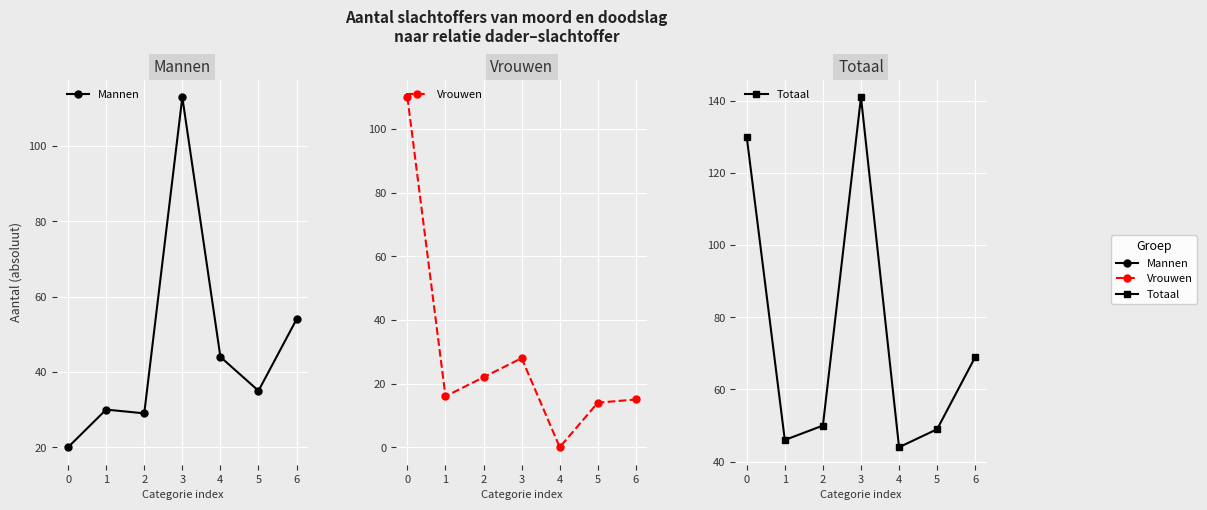

What value does the Mannen series have at 4?

44